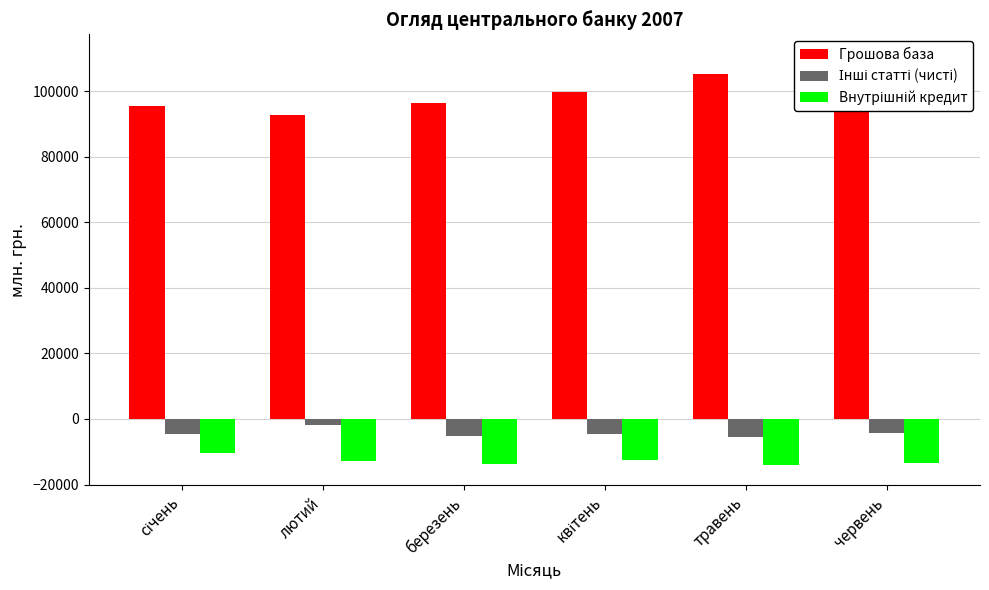

True or false: Грошова база has a value of 188329.3 at травень.

False